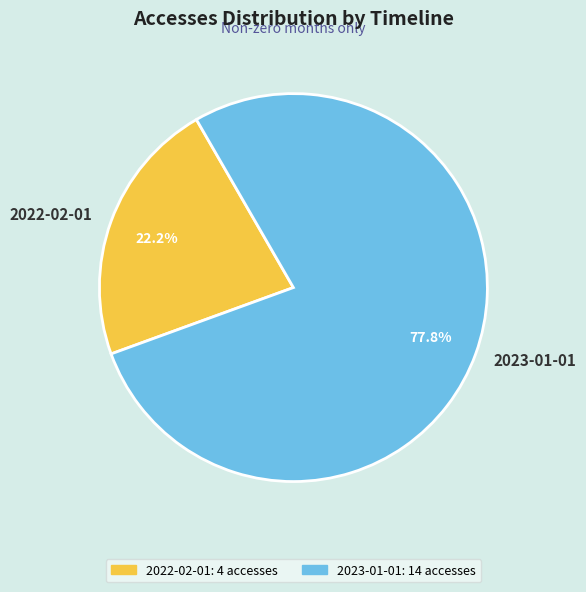

Rank the categories by value from lowest to highest.

2022-02-01, 2023-01-01